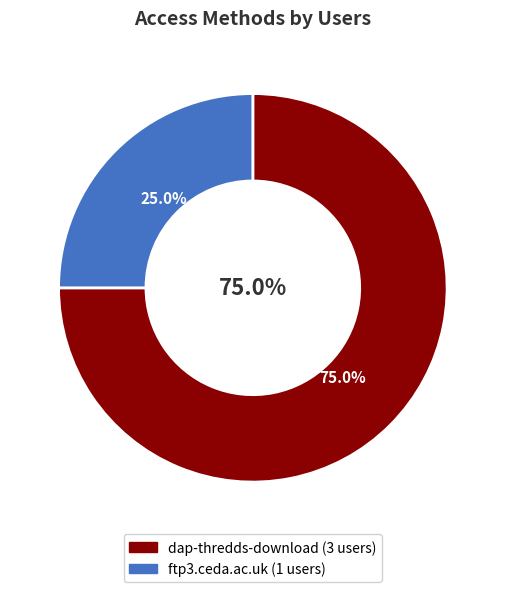

Count the number of slices in the pie.

2